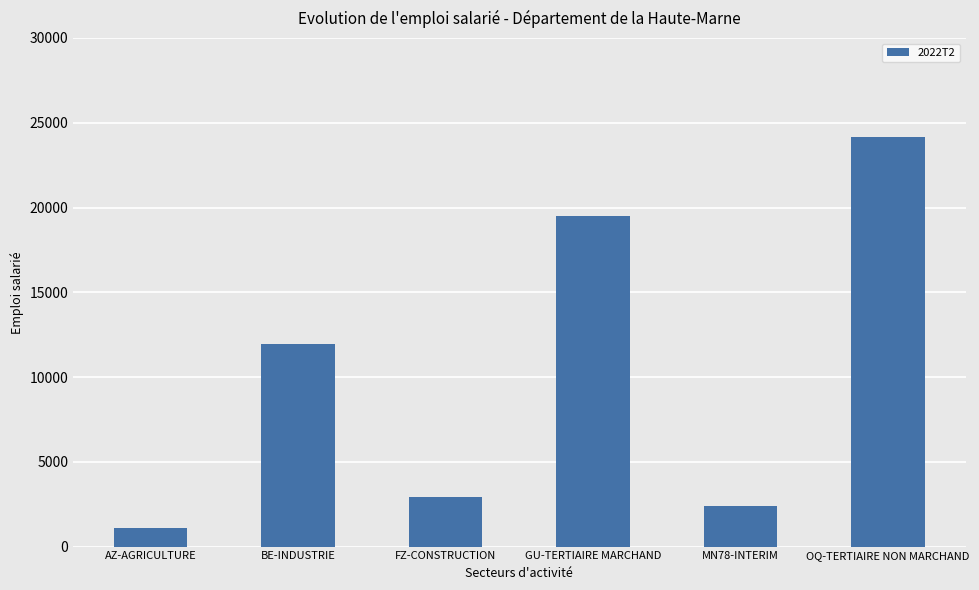

How many data points are less than 11962?

3